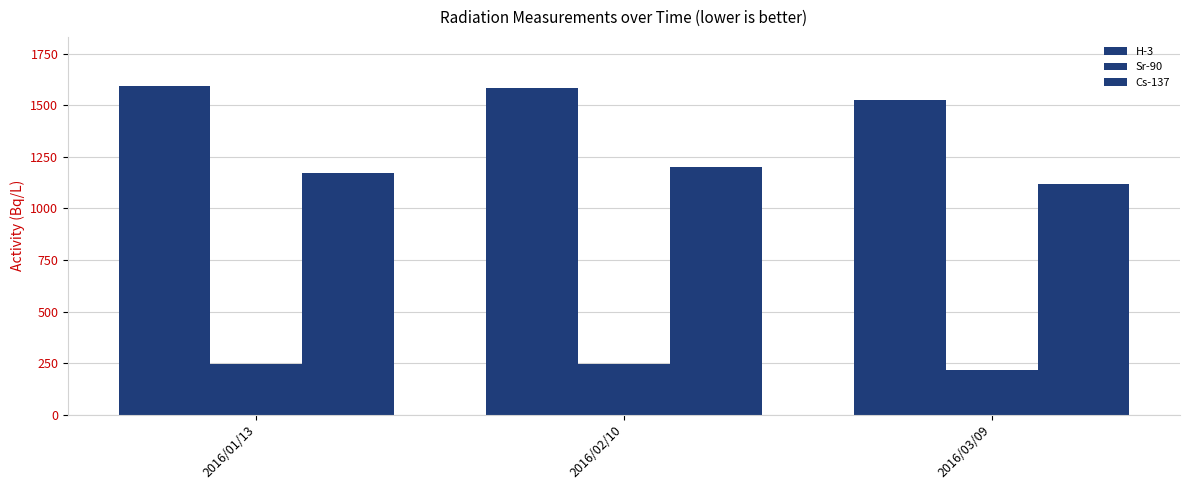

Which category has the lowest value across all series?

2016/03/09